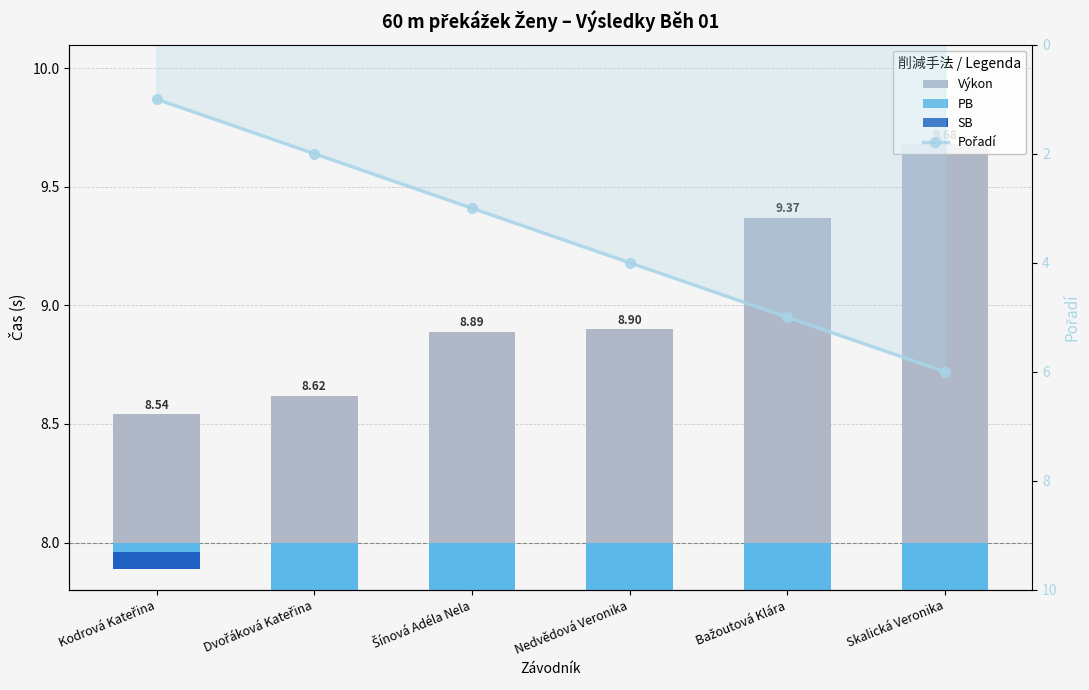

Which label corresponds to the smallest value in the chart?

Kodrová Kateřina